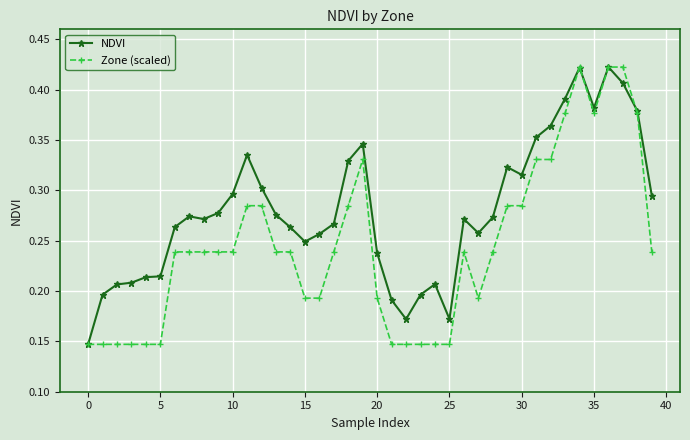

At how many categories does at least one series exceed 0?

40